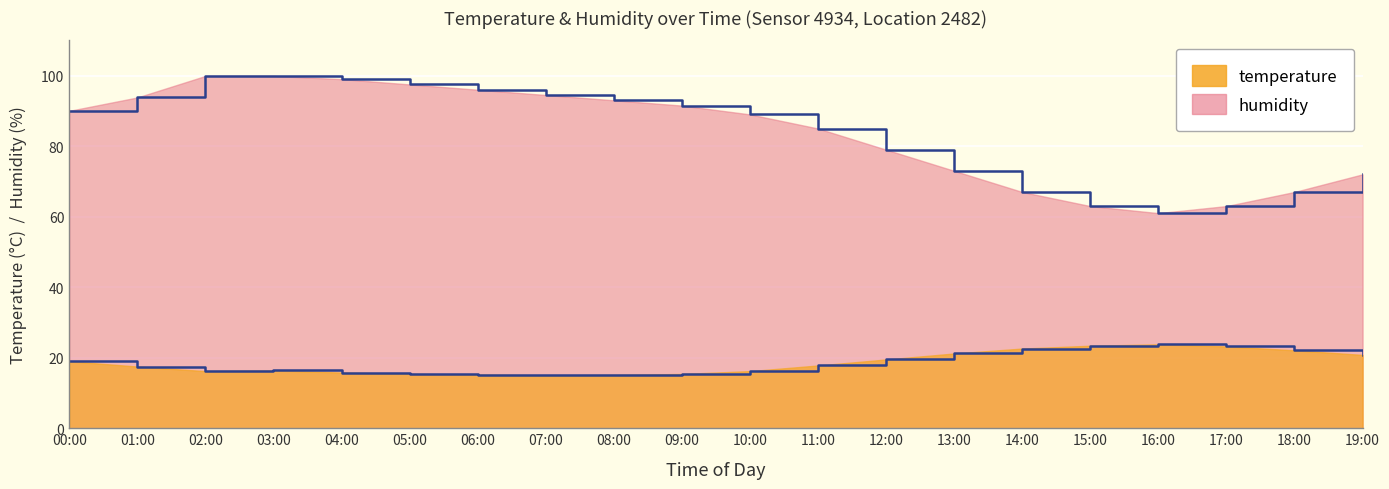

Reading left to right, transcribe all the data shown in this chart.

temperature: 19.0	17.5	16.2	16.4	15.8	15.4	15.2	15.0	15.1	15.4	16.2	17.8	19.5	21.2	22.6	23.4	23.8	23.2	22.1	20.8
humidity: 90.0	93.8	99.9	99.9	99.0	97.5	96.0	94.5	93.0	91.5	89.0	85.0	79.0	73.0	67.0	63.0	61.0	63.0	67.0	72.0